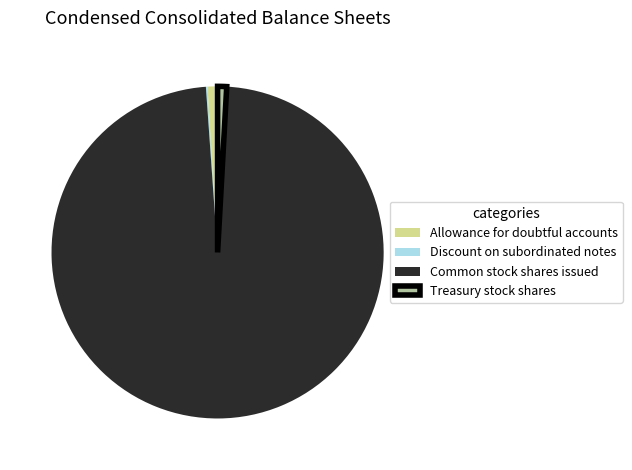

The Common stock shares issued slice represents 98% of the pie. True or false?

True